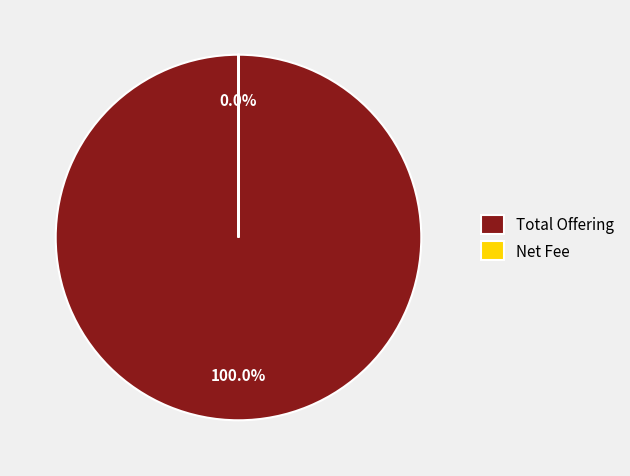

Which category has the biggest portion of the pie?

Total Offering